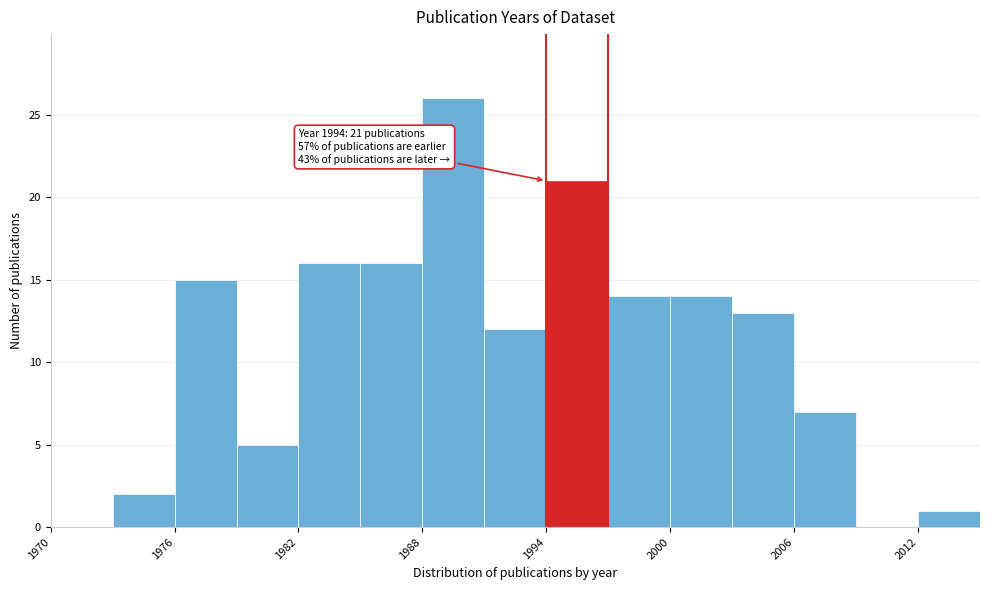

Around what value on the x-axis is the tallest bar? Give the approximate position of its centre, as read against the axis.

1990